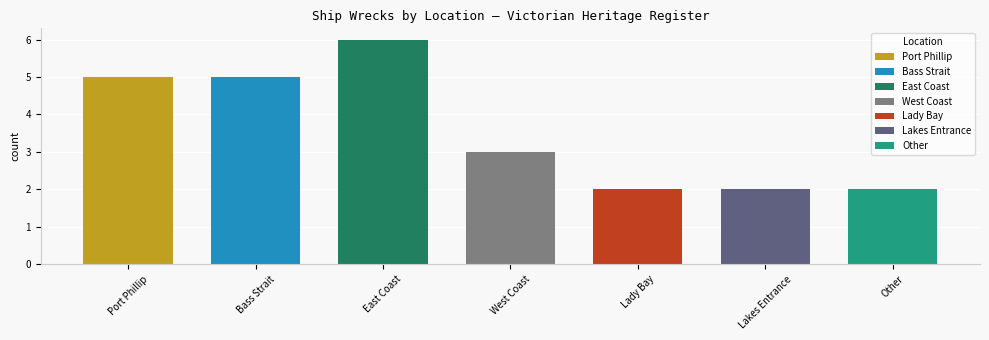

True or false: the data shows 0 at Lakes Entrance.

False